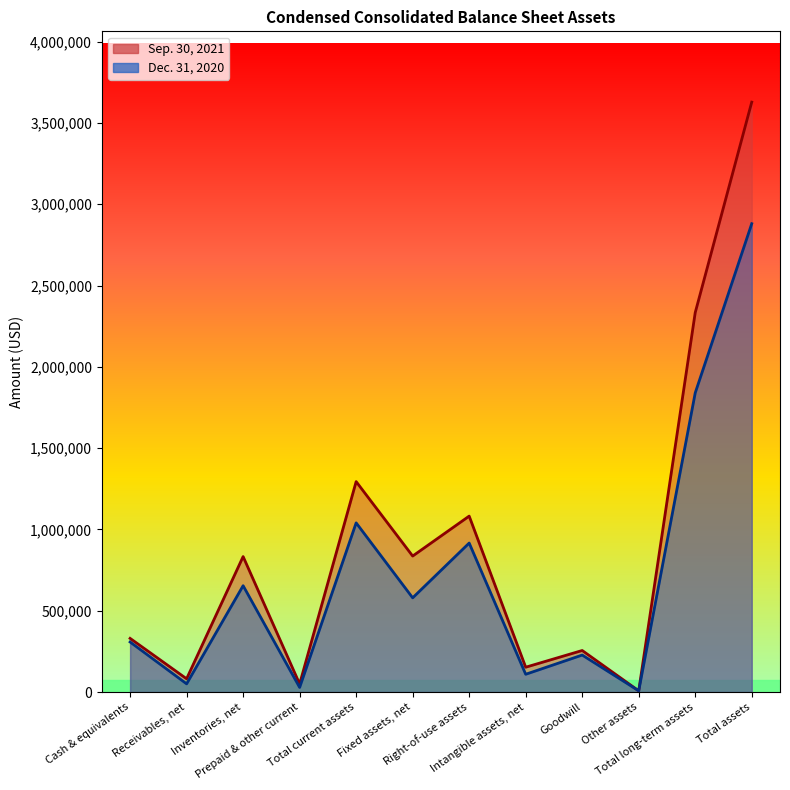

How many interior local peaks does the Dec. 31, 2020 series have?

4